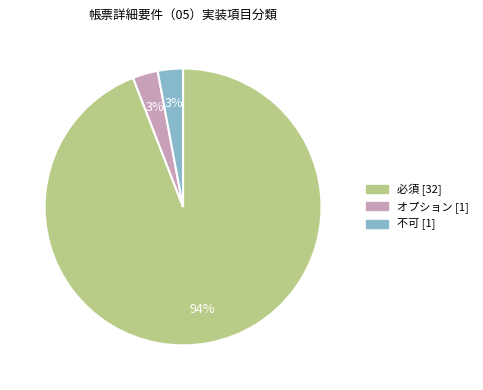

To the nearest percent, what is the difference between the 必須 and 不可 slice percentages?

91%